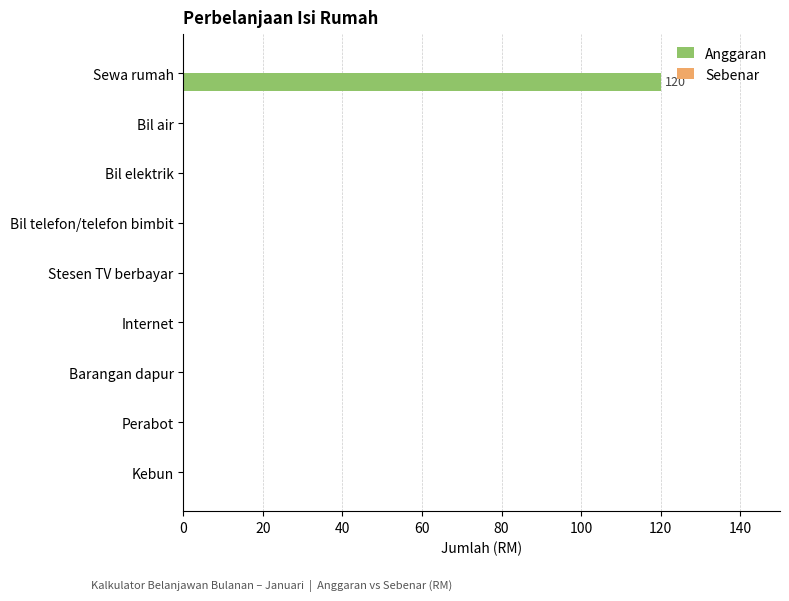

Reading top to bottom, what are all the values shown in this chart?

Sewa rumah=120	Bil air=0	Bil elektrik=0	Bil telefon/telefon bimbit=0	Stesen TV berbayar=0	Internet=0	Barangan dapur=0	Perabot=0	Kebun=0